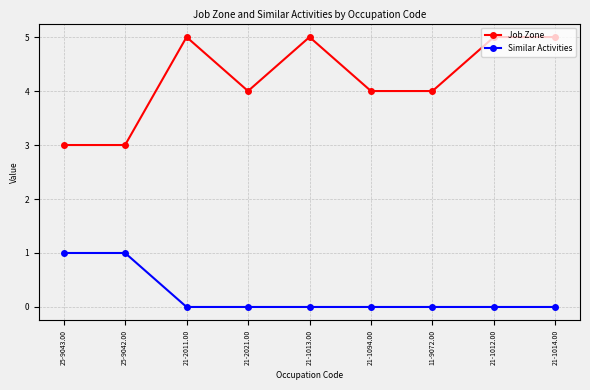

The Job Zone series shows 2 at 11-9072.00. True or false?

False